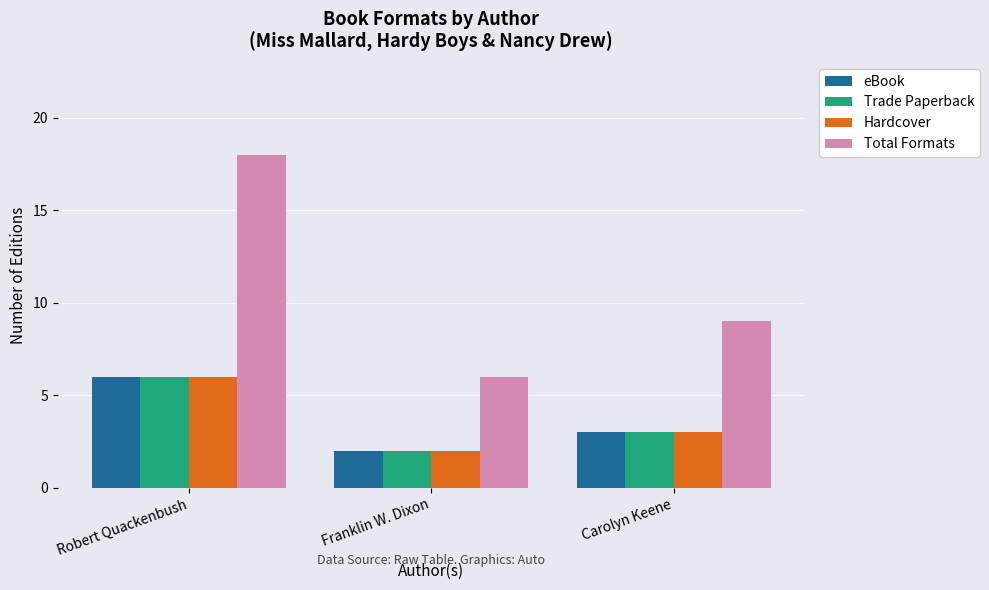

What value does the eBook series have at Robert Quackenbush?

6